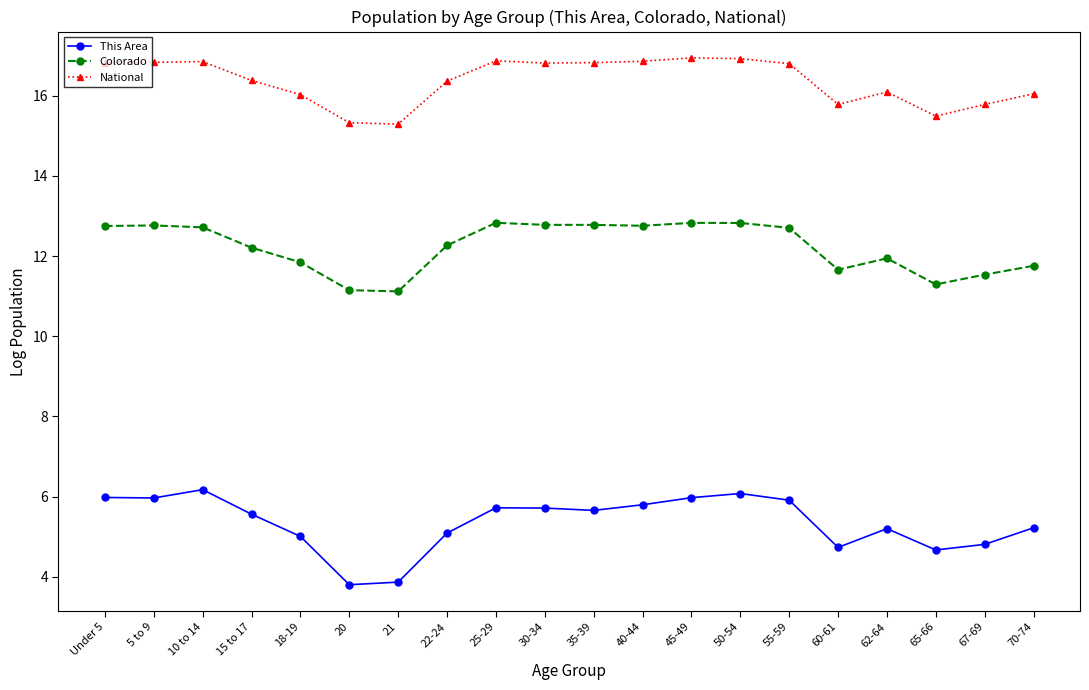

Is this an area chart (filled region under the line)?

No